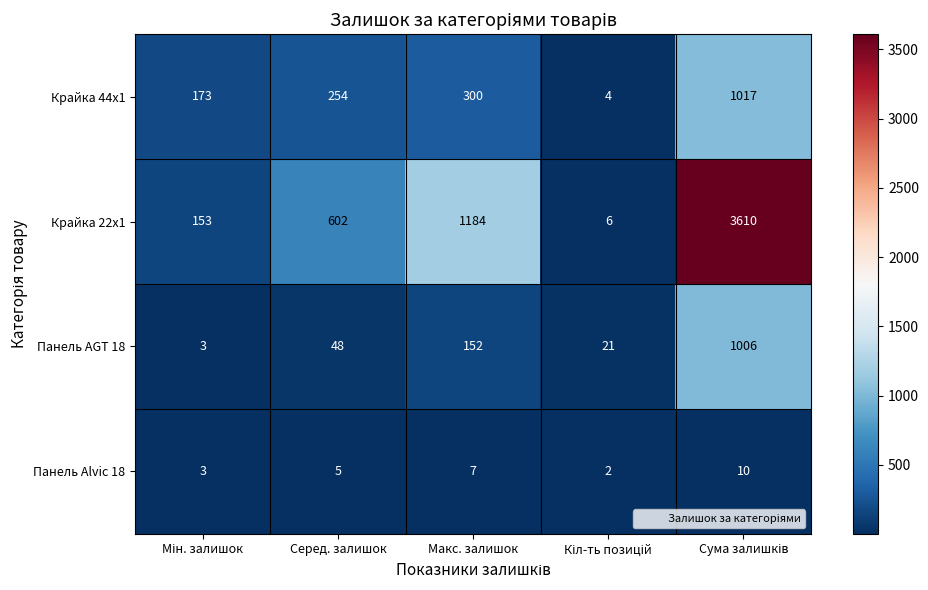

Rank the series by their maximum value, from highest to lowest.

Крайка 22x1, Крайка 44x1, Панель AGT 18, Панель Alvic 18